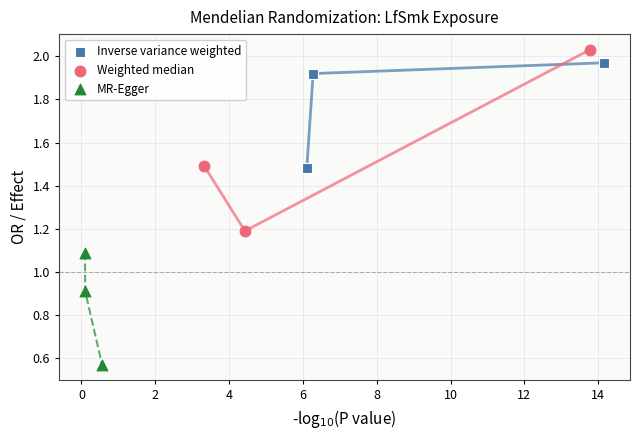

Which series contains the lowest Y value?

MR-Egger